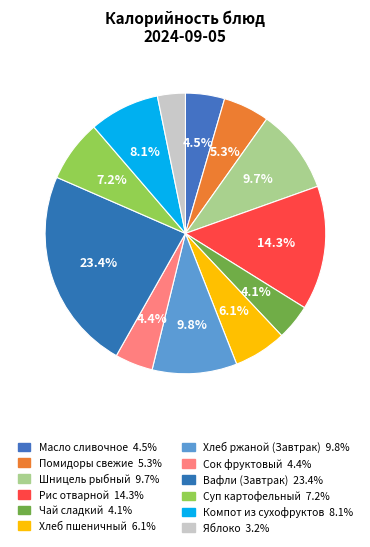

What percentage is NOT represented by Шницель рыбный?

90.3%